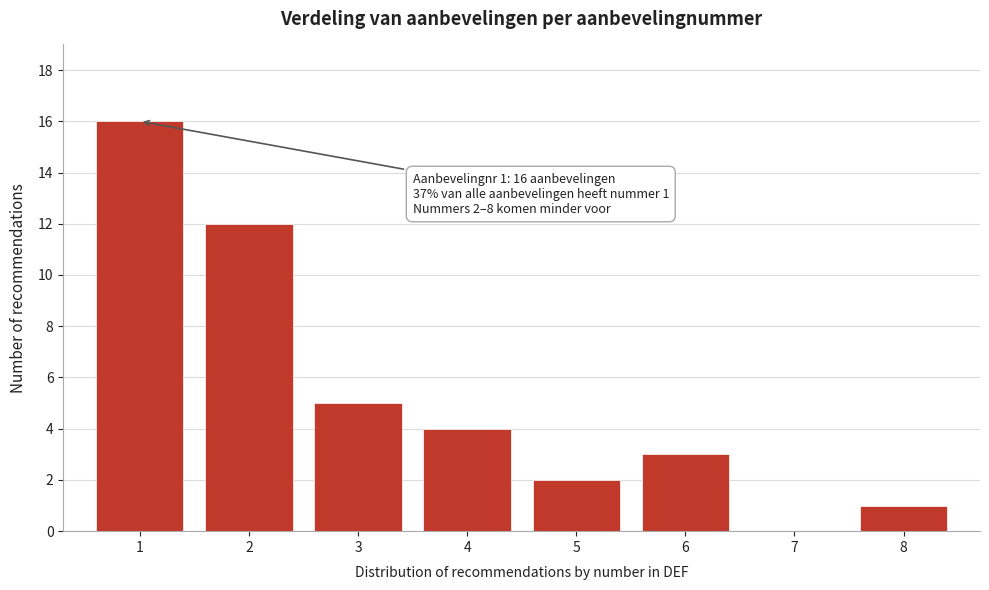

Reading left to right, list all the values displayed in this chart.

1=16	2=12	3=5	4=4	5=2	6=3	7=0	8=1